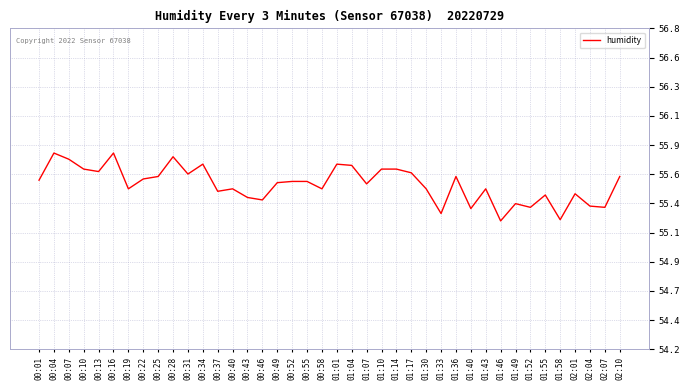

The chart shows a value of 55.6 at 00:22. True or false?

True